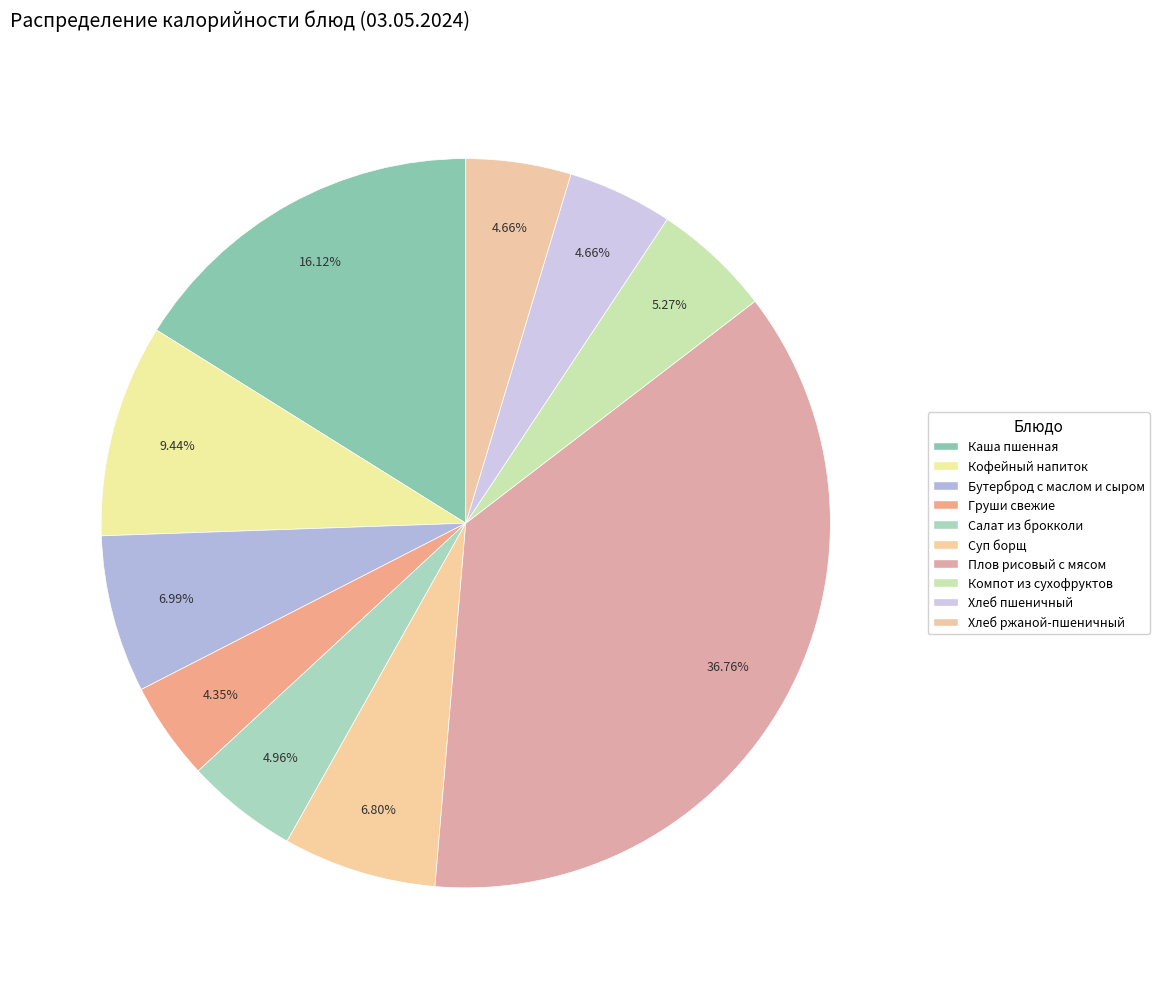

The Плов рисовый с мясом slice represents 22% of the pie. True or false?

False